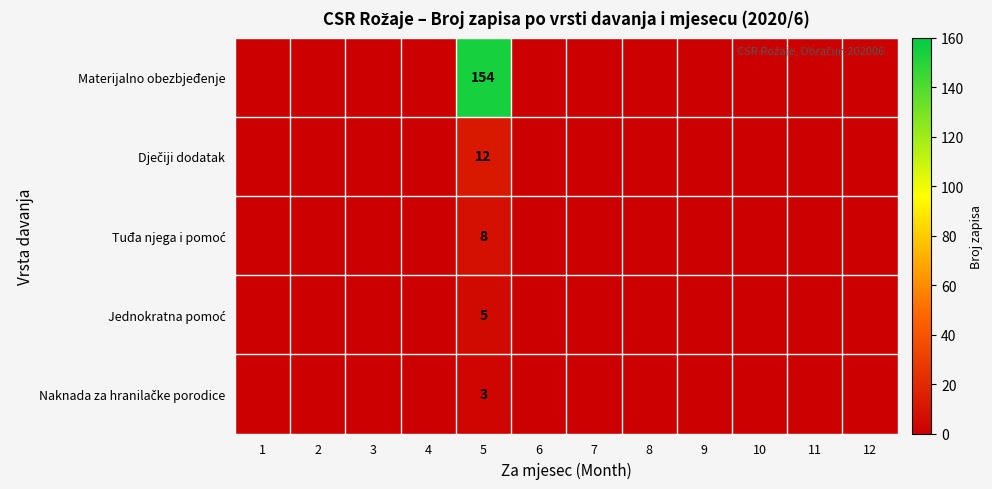

Rank the series at 12 from highest to lowest value.

Materijalno obezbjeđenje, Dječiji dodatak, Tuđa njega i pomoć, Jednokratna pomoć, Naknada za hranilačke porodice